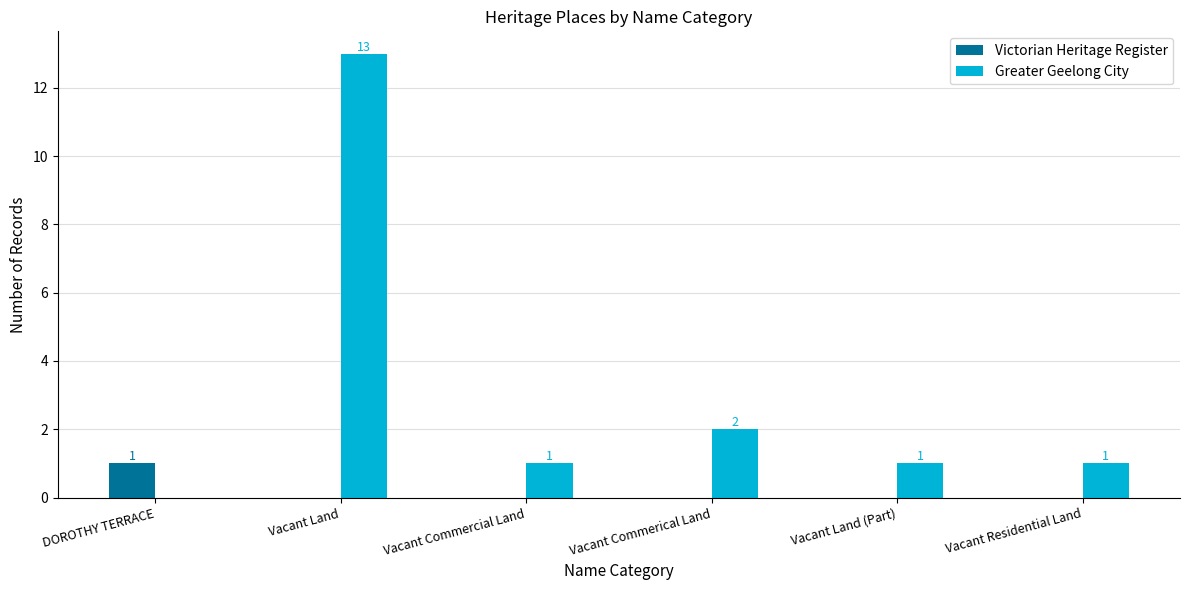

How many Victorian Heritage Register values are between 0 and 1?

6